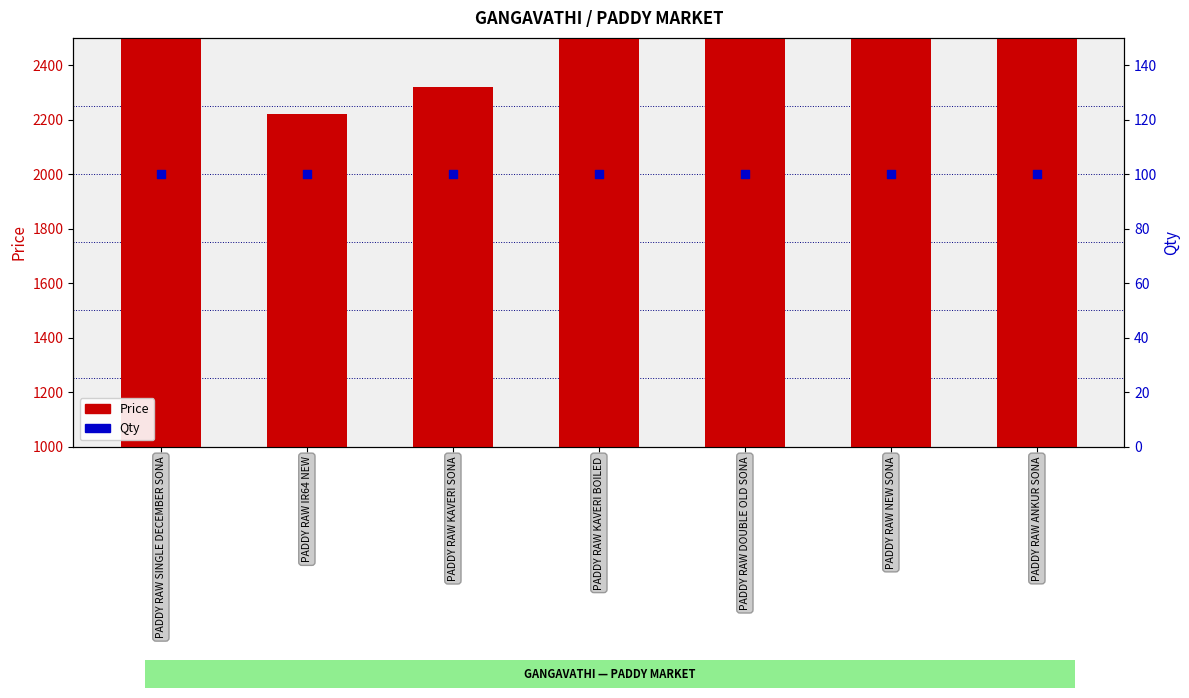

What is the total value across all series at PADDY RAW KAVERI SONA?

1420